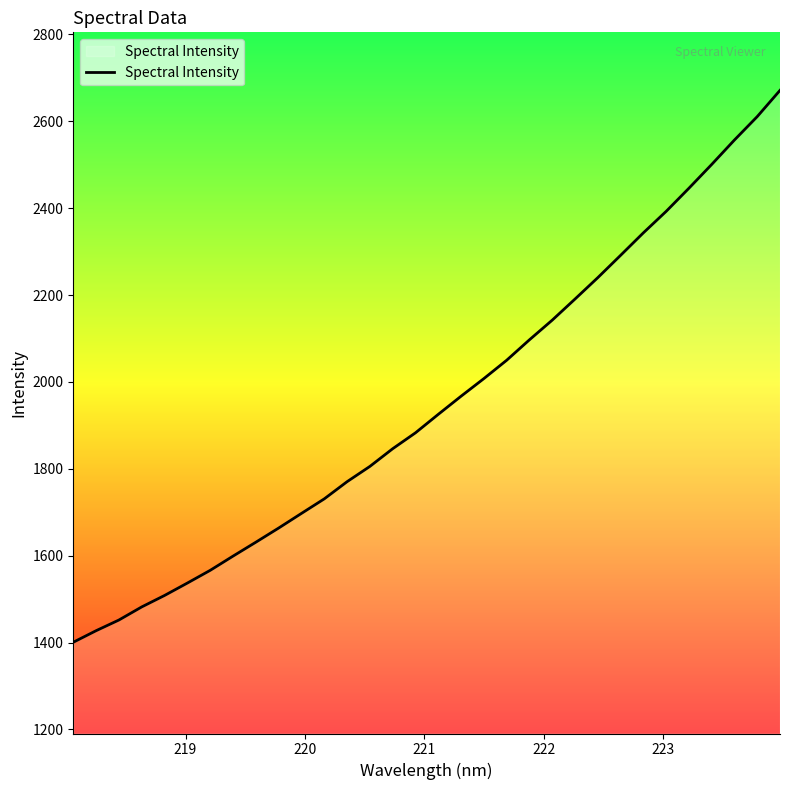

What is the maximum value shown in the chart?

2671.4